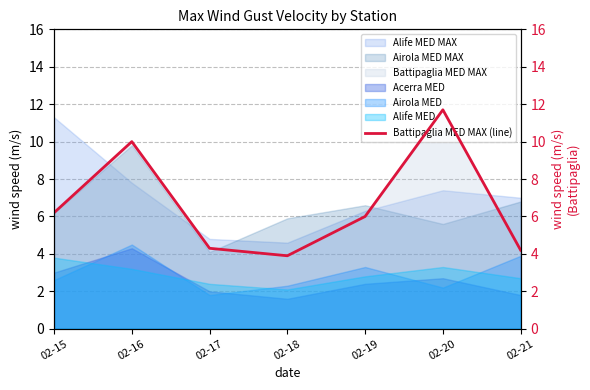

How many interior local peaks (higher than both neighbors) does the data have?

2